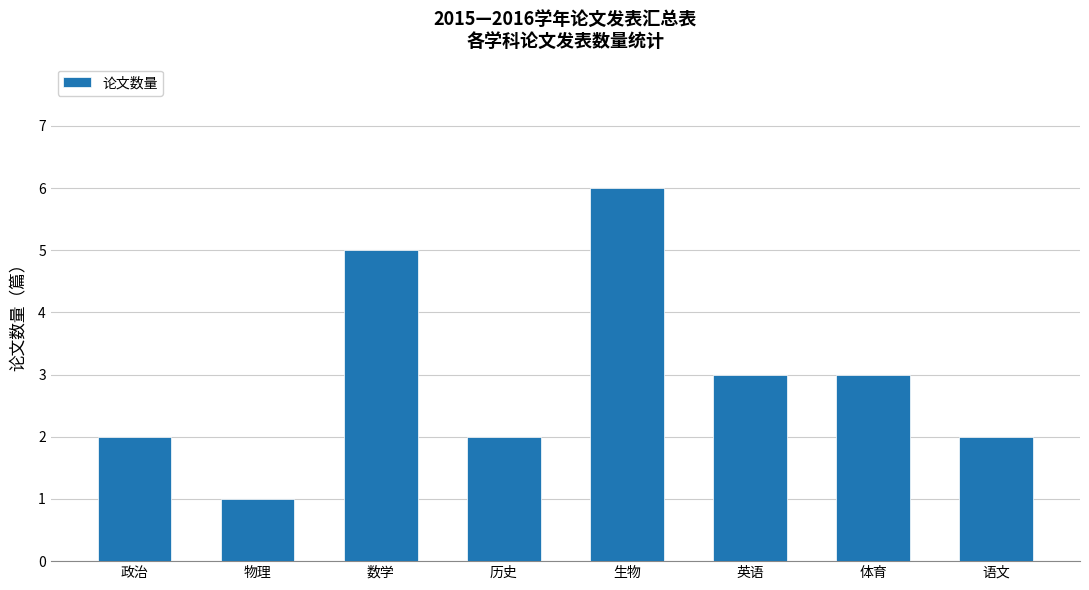

What is the label of the 3rd bar from the left?

数学